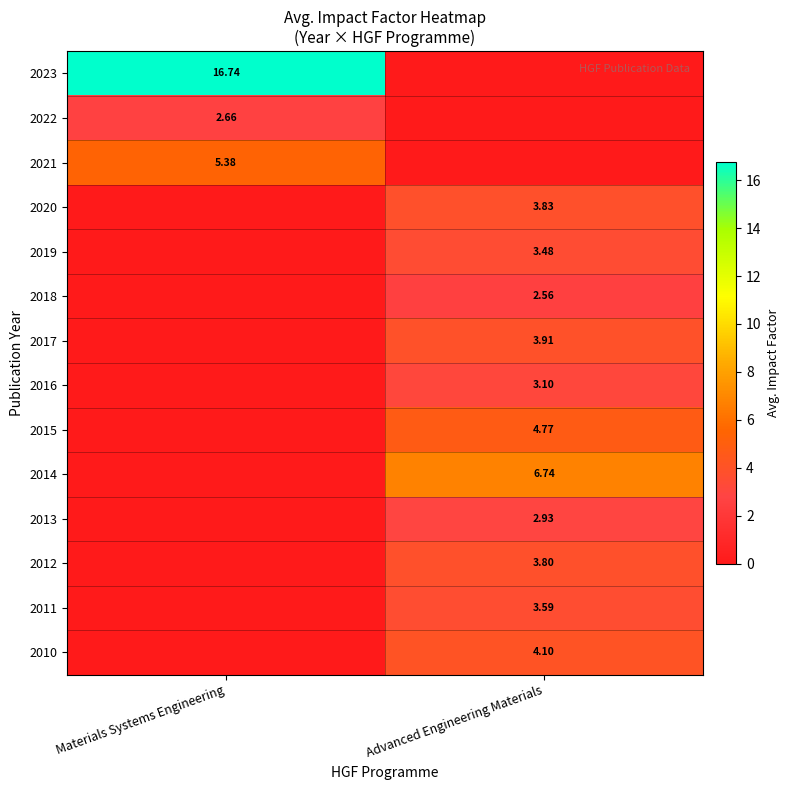

Is the value of 2022 at Materials Systems Engineering greater than the value of 2023 at Materials Systems Engineering?

No